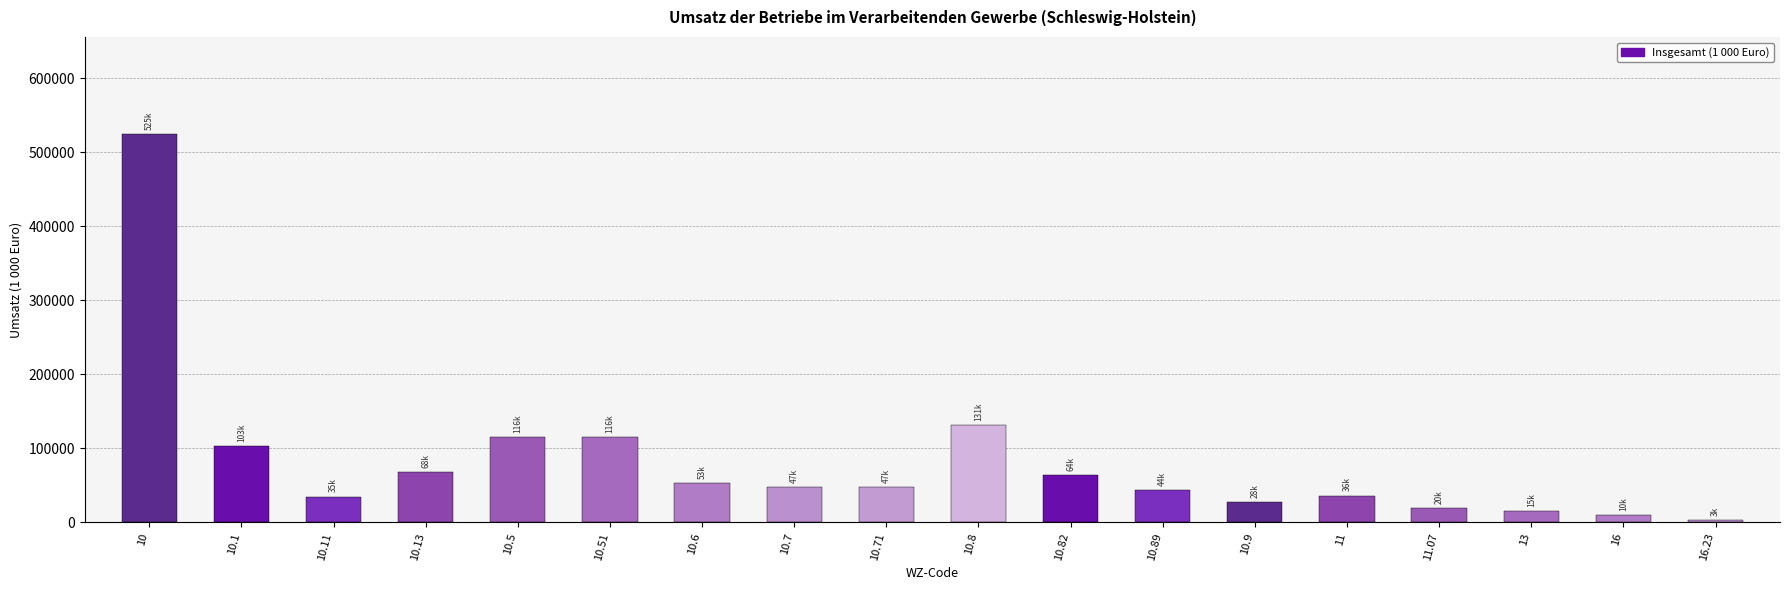

What is the sum of all values?

1458374.5